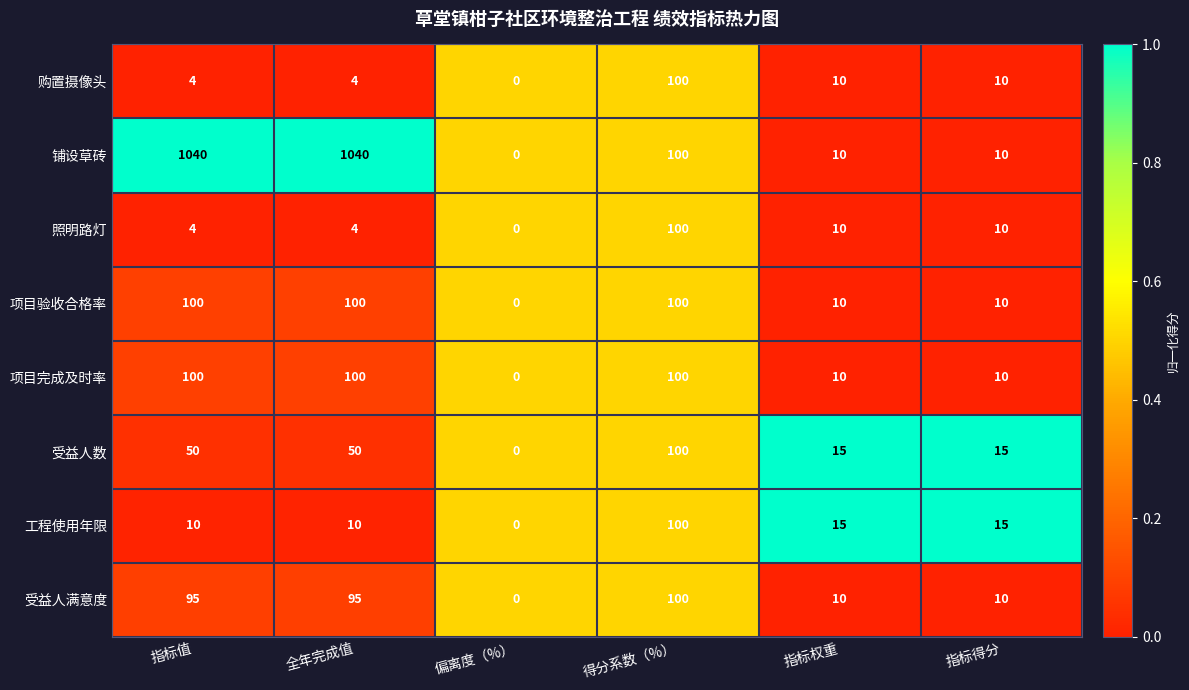

What is the average value of the 受益人满意度 series?

52